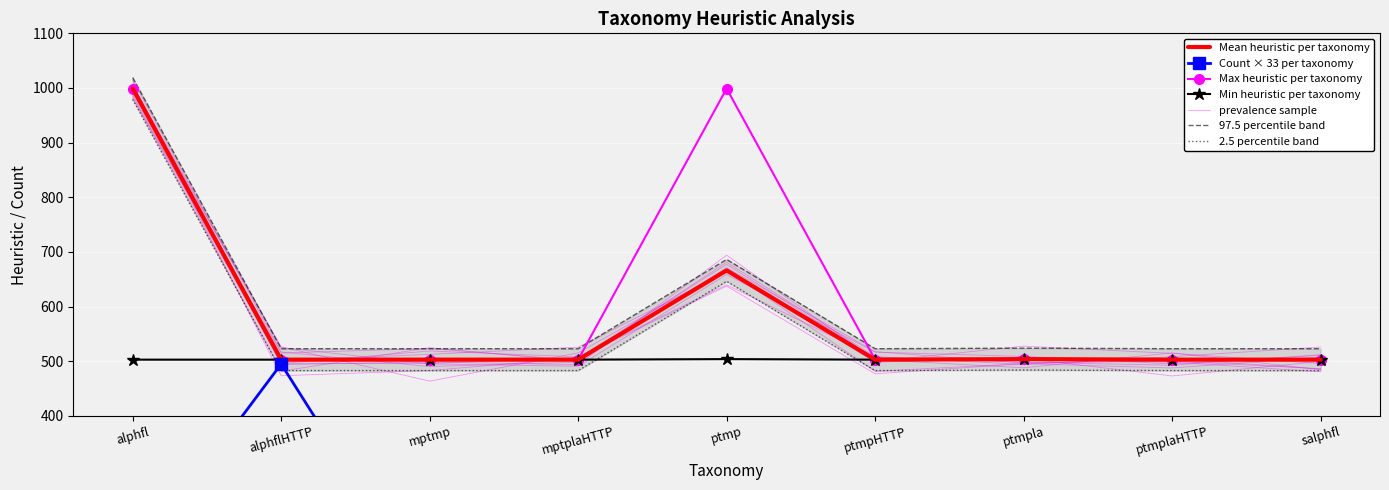

At which category does heuristic_min reach its first local peak?

ptmp